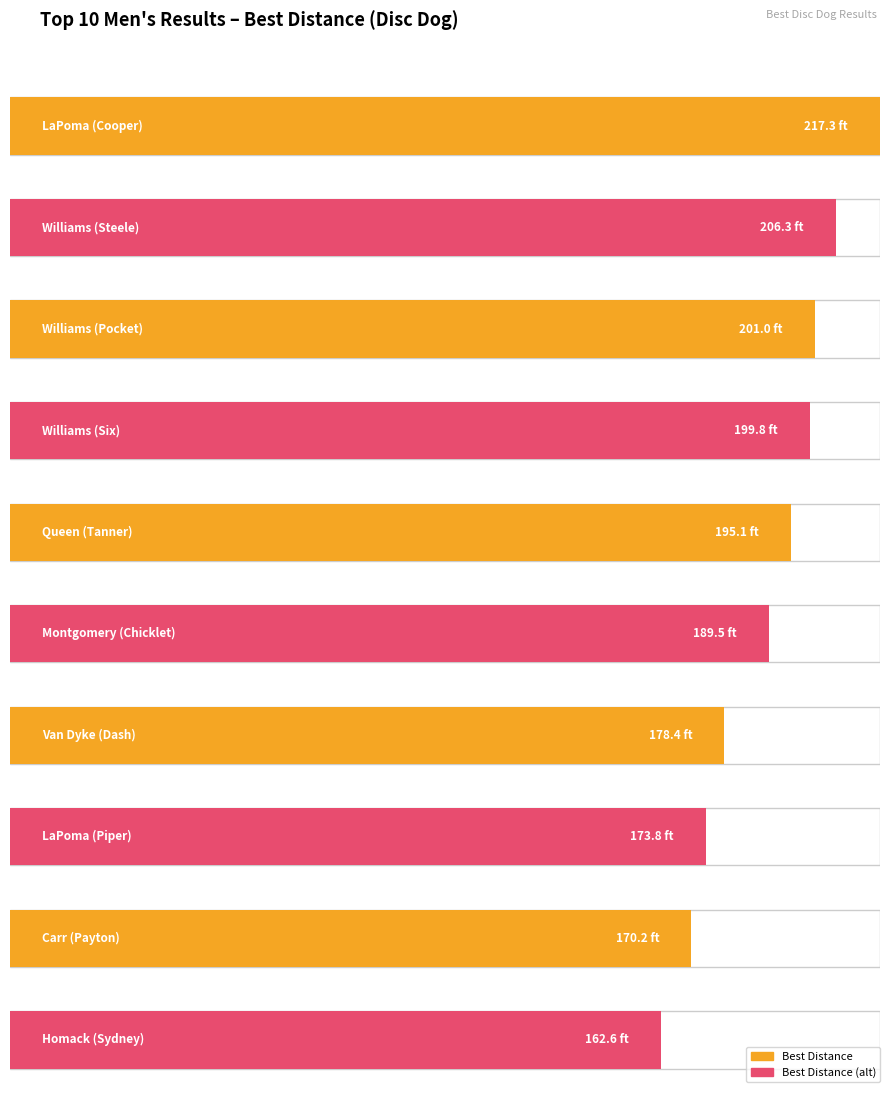

Reading left to right, extract all data points from this chart.

Best Distance: 217.3	206.3	201.0	199.8	195.1	189.5	178.4	173.8	170.2	162.6
Finish: 1.0	2.0	3.0	4.0	5.0	6.0	7.0	8.0	9.0	10.0